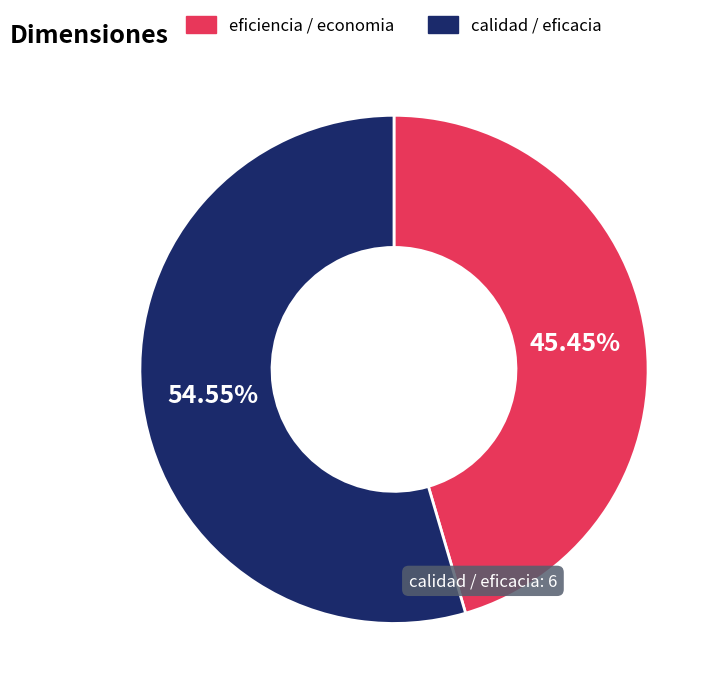

Is there any slice that represents more than half of the pie?

Yes